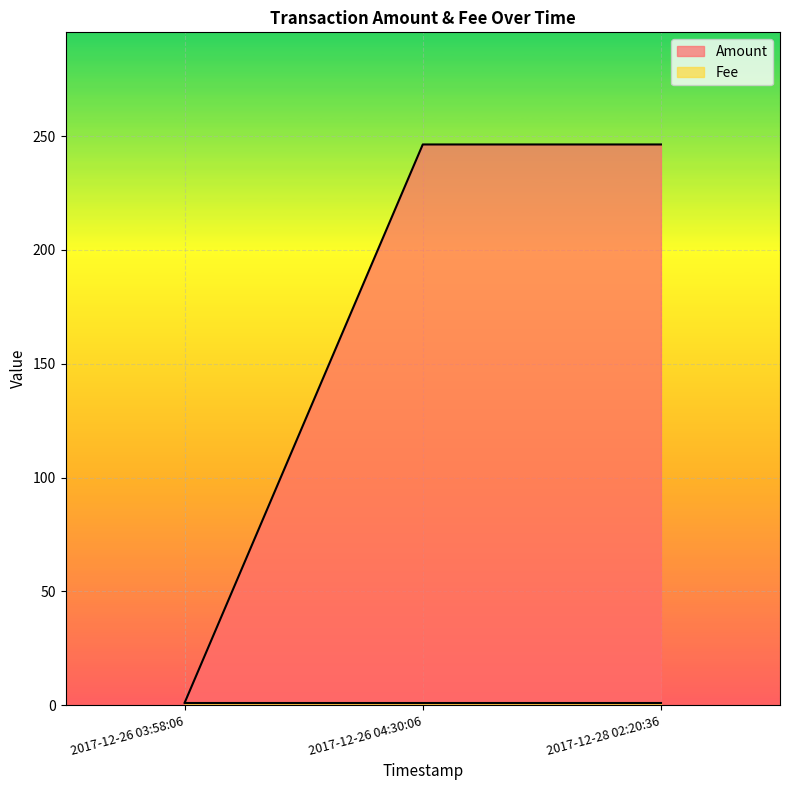

At 2017-12-26 03:58:06, list the series in order from smallest to largest.

Amount, Fee